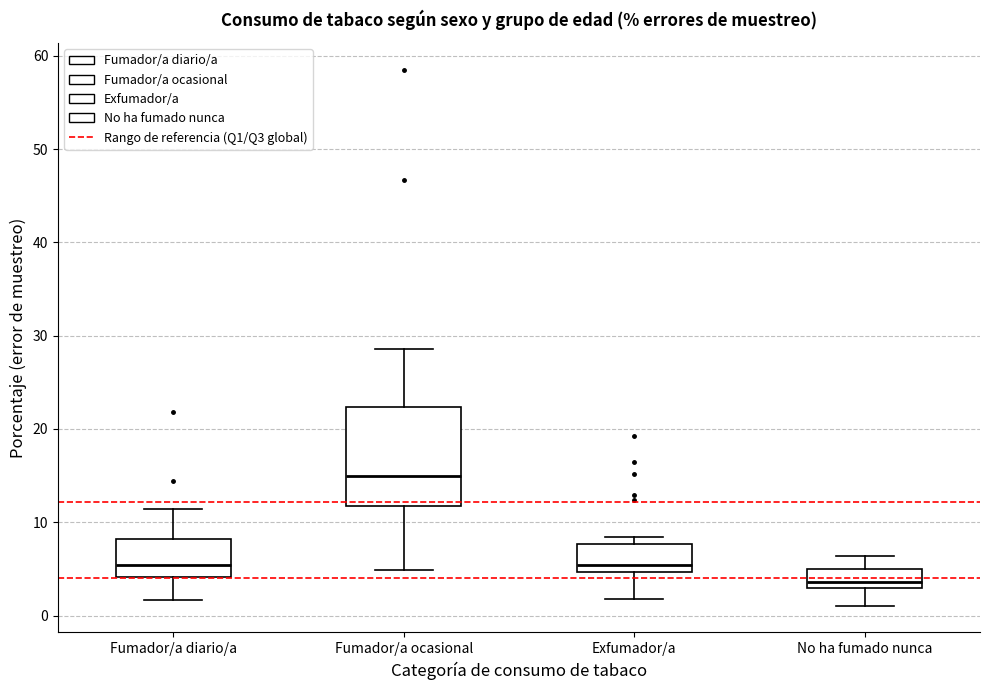

Where is the upper edge of the box for Fumador/a diario/a on the y-axis? The values are not printed on the chart, so give them approximately, as read against the axis.

8